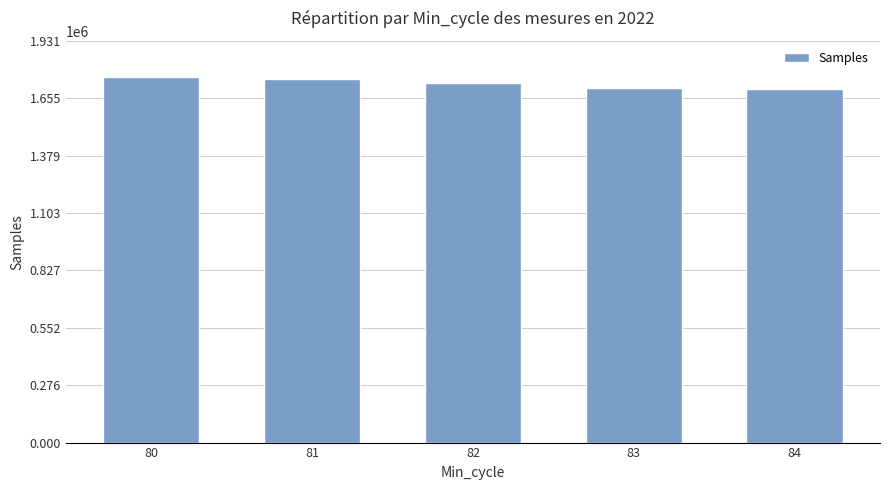

The value at 81 is 831424. True or false?

False